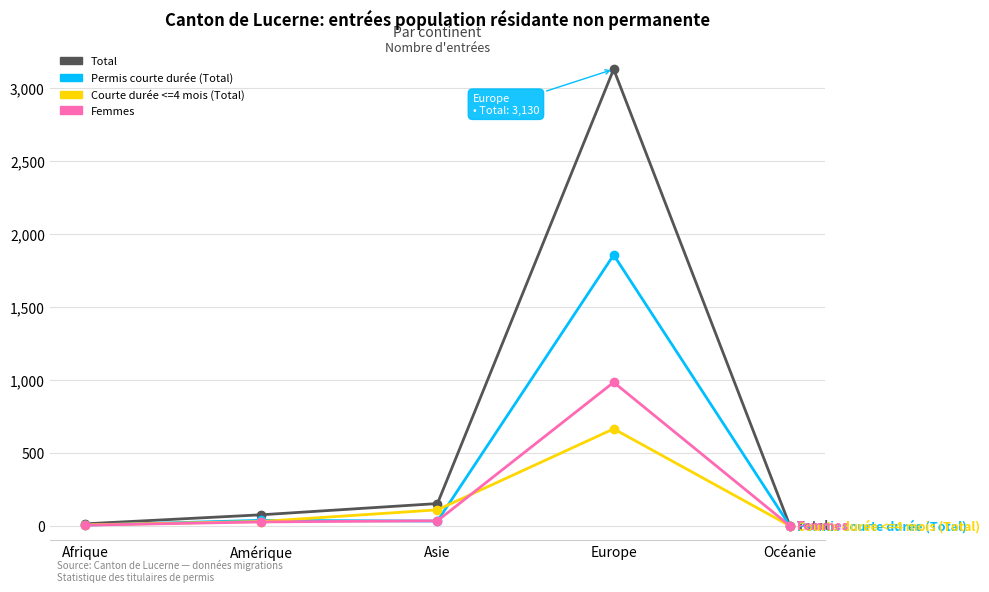

How many data points in Total are less than 76?

2